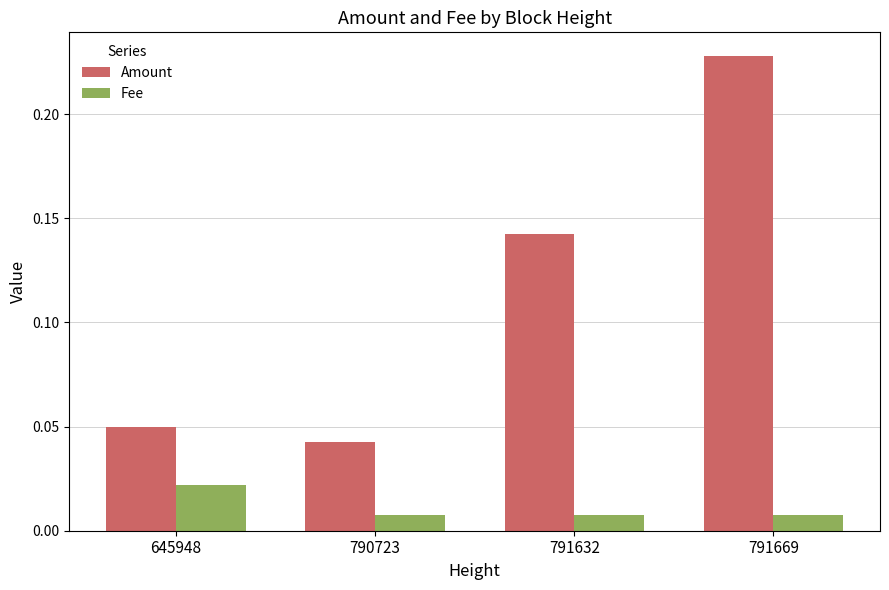

True or false: Amount has a value of 0.0 at 791632.

False